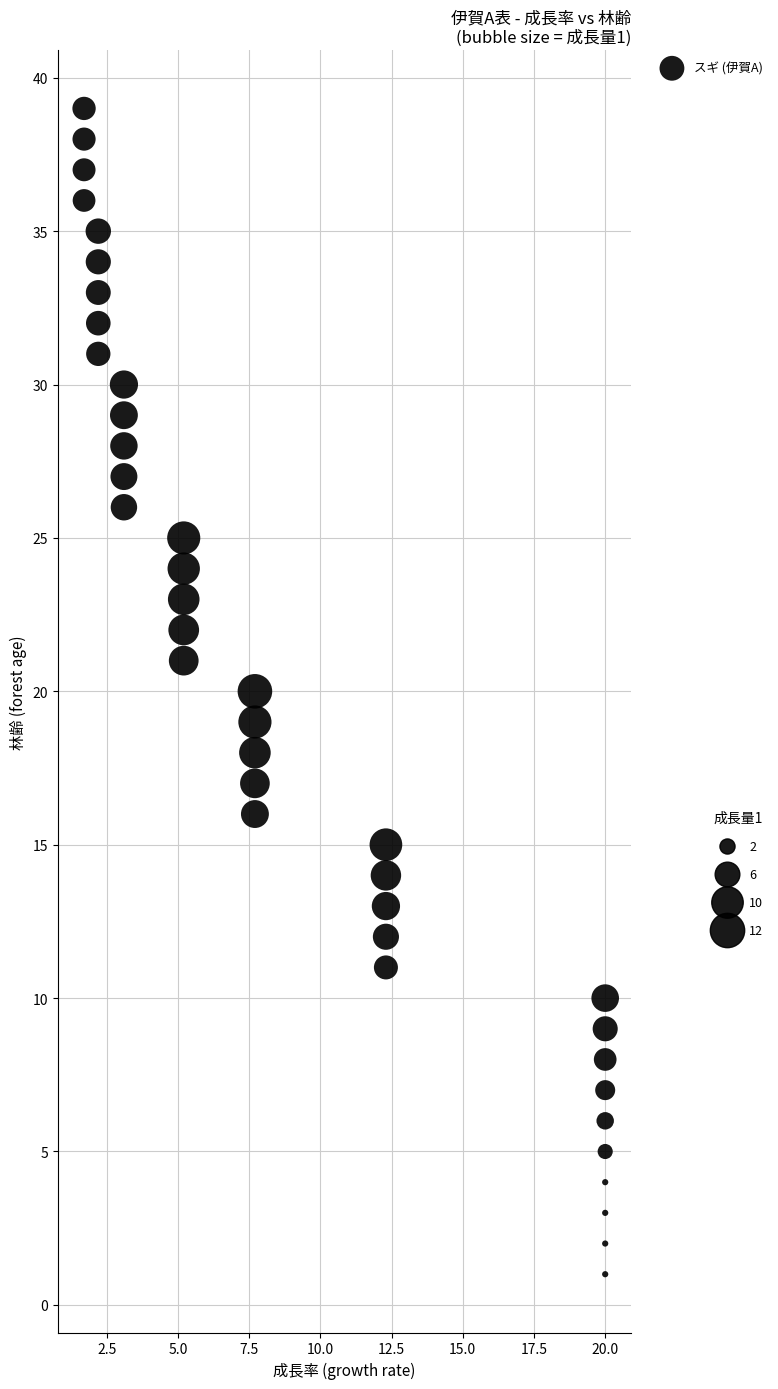

What is the range of Y values (max minus min)?

38